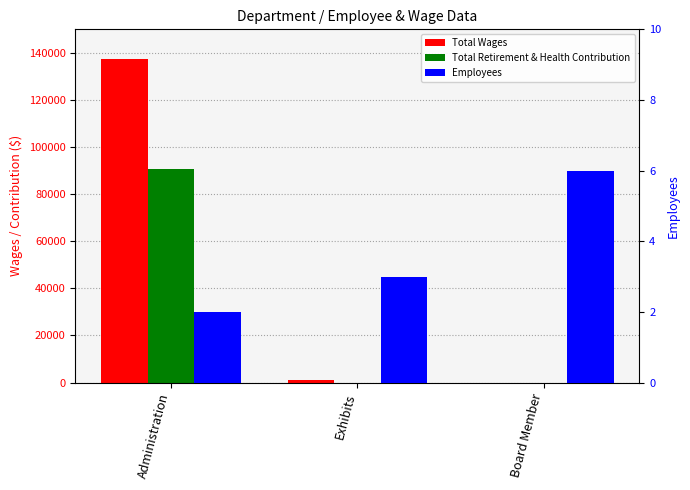

What is the sum of all Total Wages values?

138298